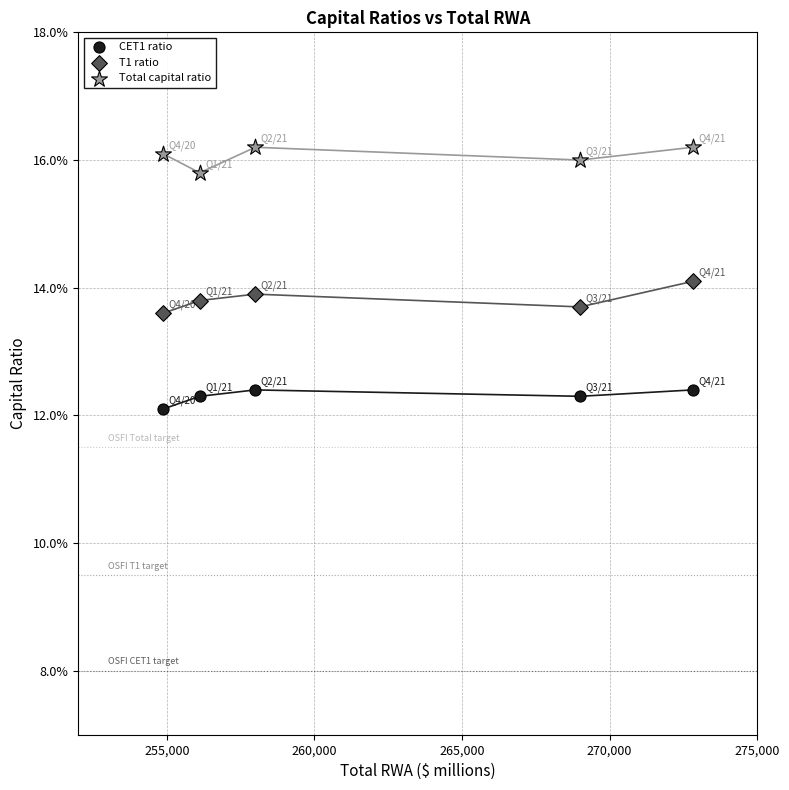

What are all the series names shown in the legend?

CET1 ratio, T1 ratio, Total capital ratio